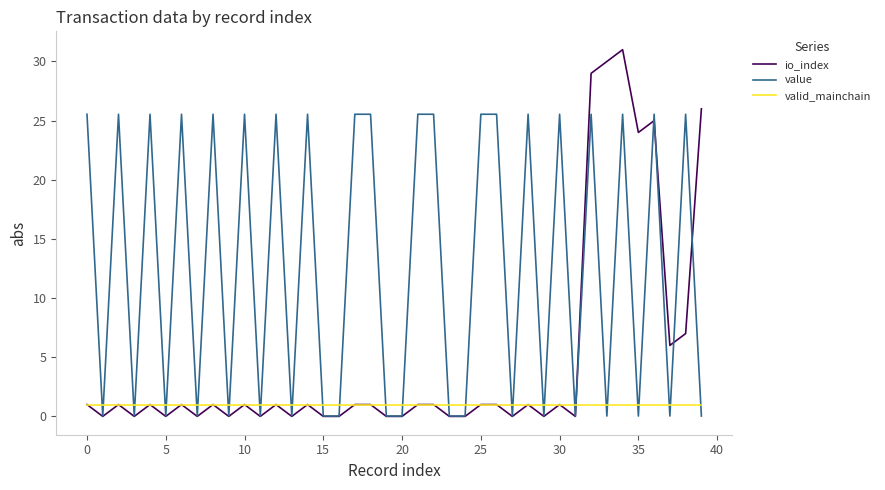

True or false: io_index and valid_mainchain cross at least once.

True